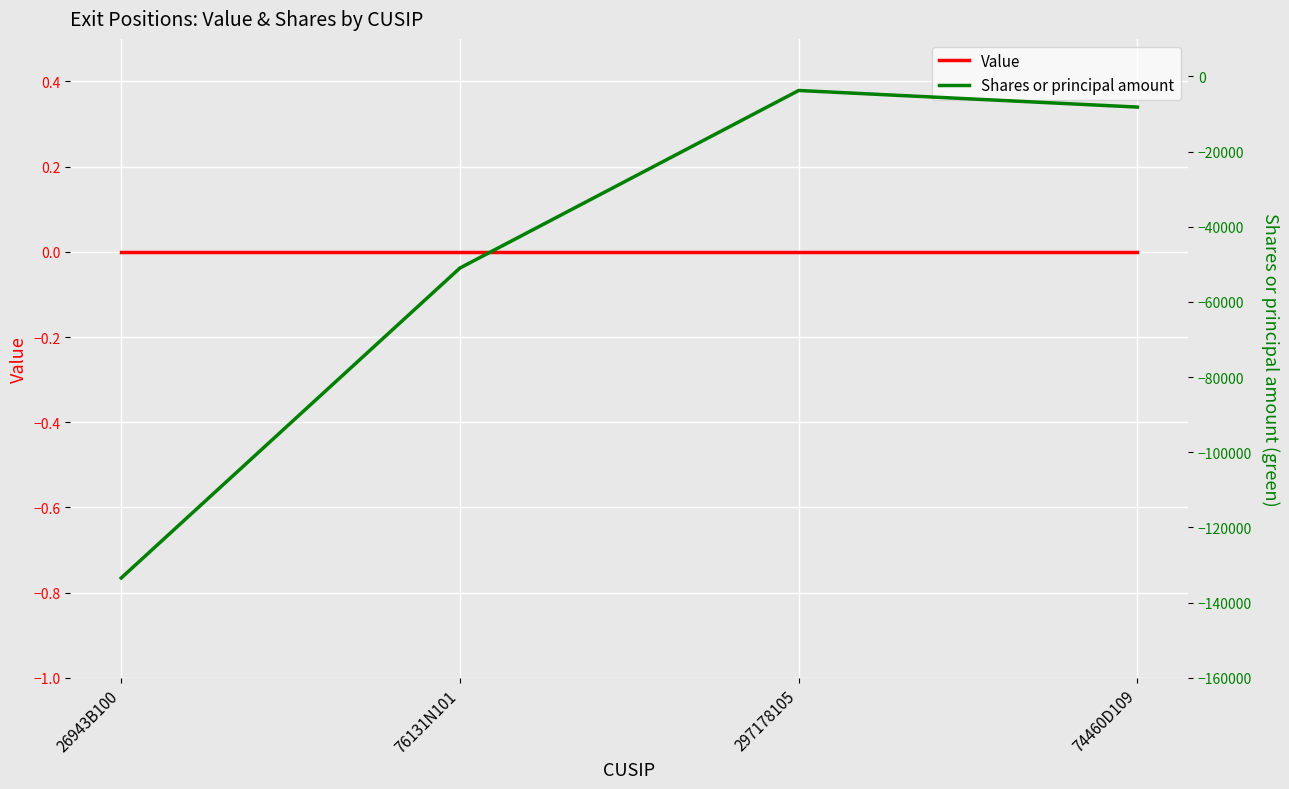

How many lines are shown in the chart?

2